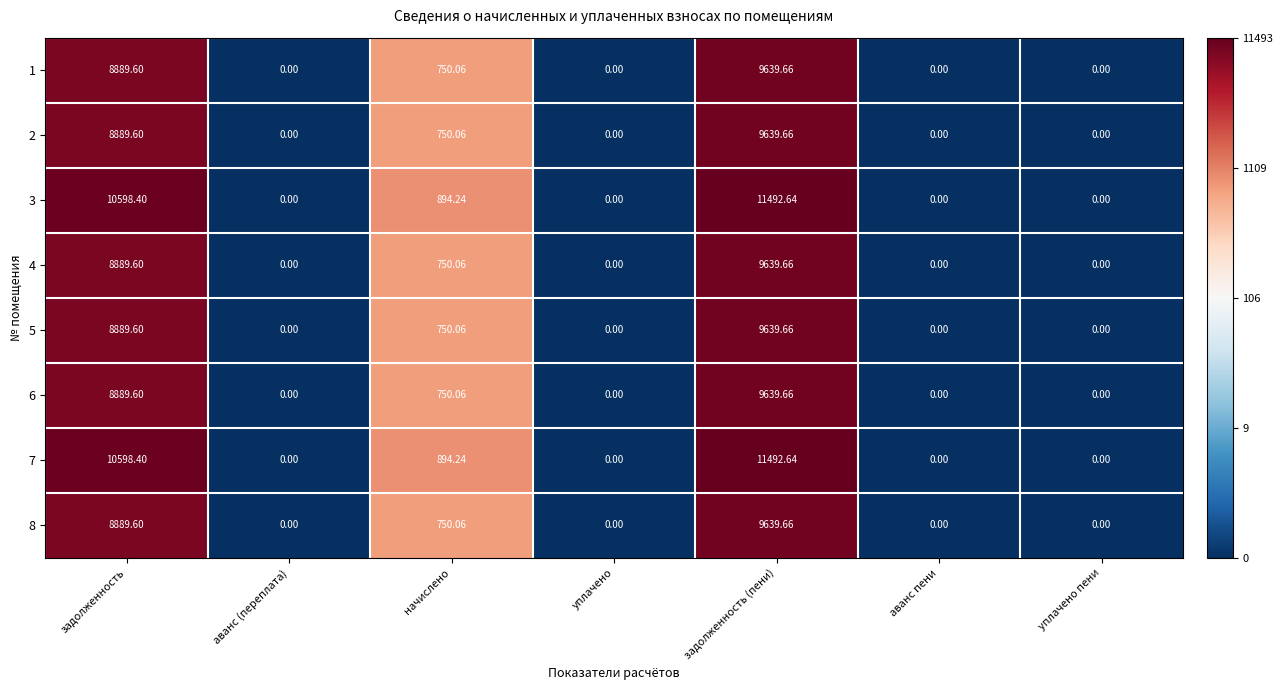

At which category is the sum across all series the highest?

задолженность (пени)